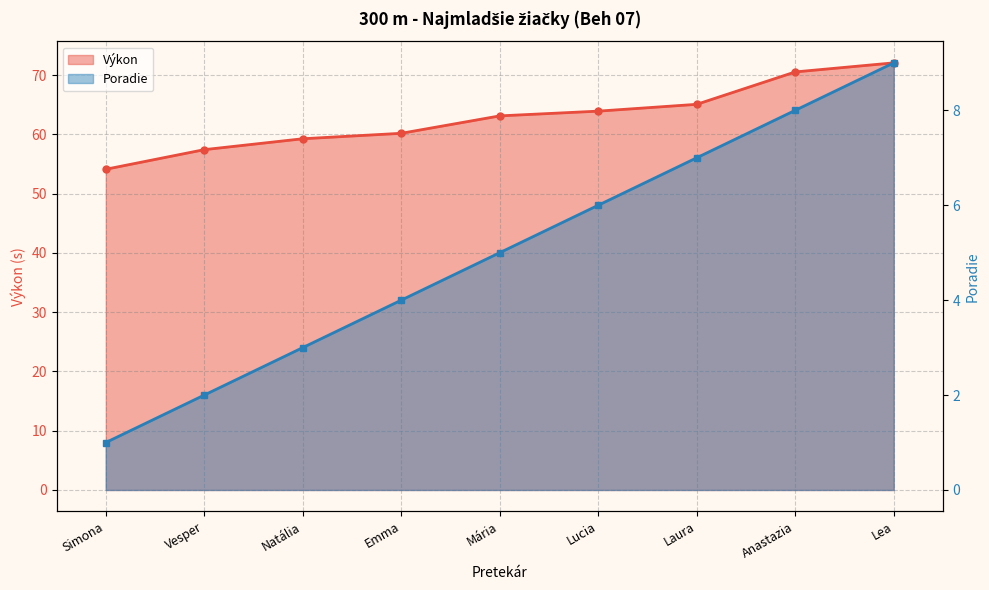

True or false: Poradie has more than 0 points higher than both neighbors.

False